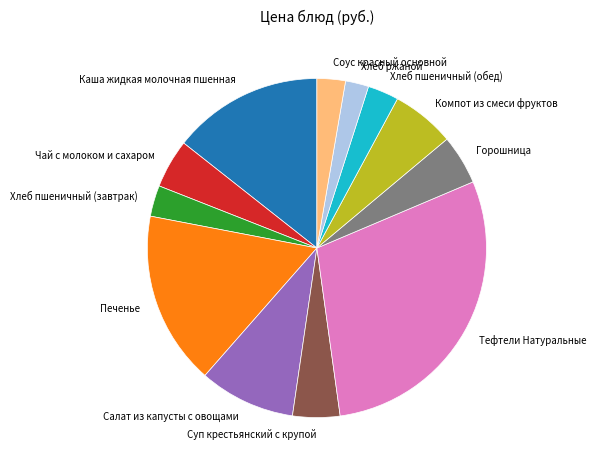

Do Салат из капусты с овощами and Компот из смеси фруктов together represent more than half of the pie?

No